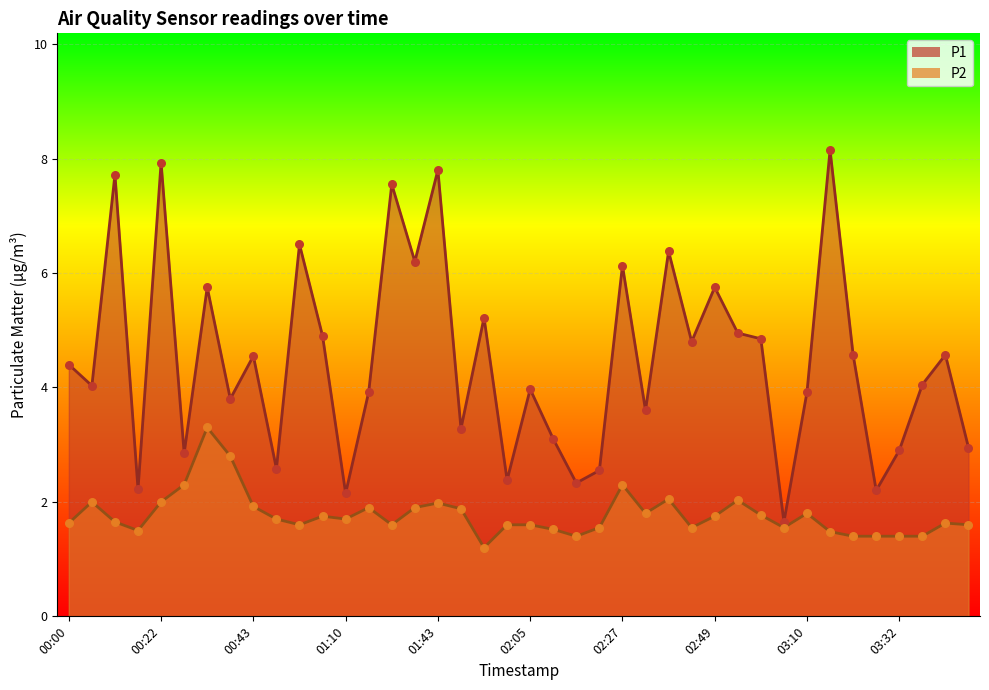

What is the total value across all series at 00:54?

4.3